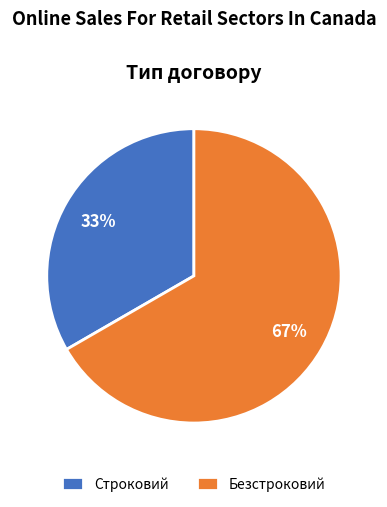

How many segments does this pie chart have?

2